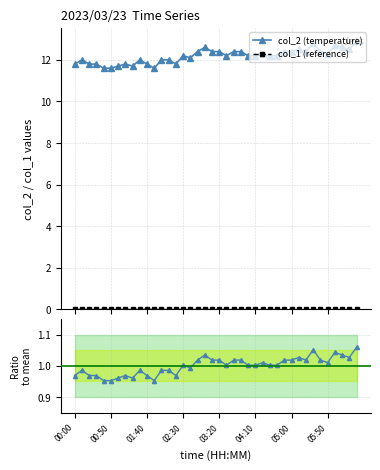

Approximately how many times larger is the value at 04:10 compared to 00:50?

1.1